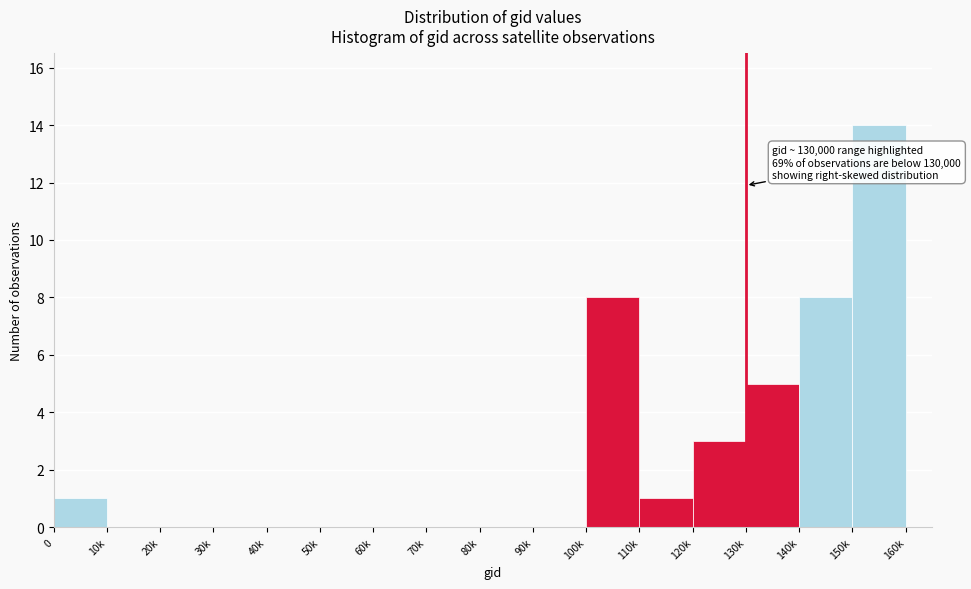

Reading left to right, list all the values displayed in this chart.

0=1	10k=0	20k=0	30k=0	40k=0	50k=0	60k=0	70k=0	80k=0	90k=0	100k=8	110k=1	120k=3	130k=5	140k=8	150k=14	160k=0